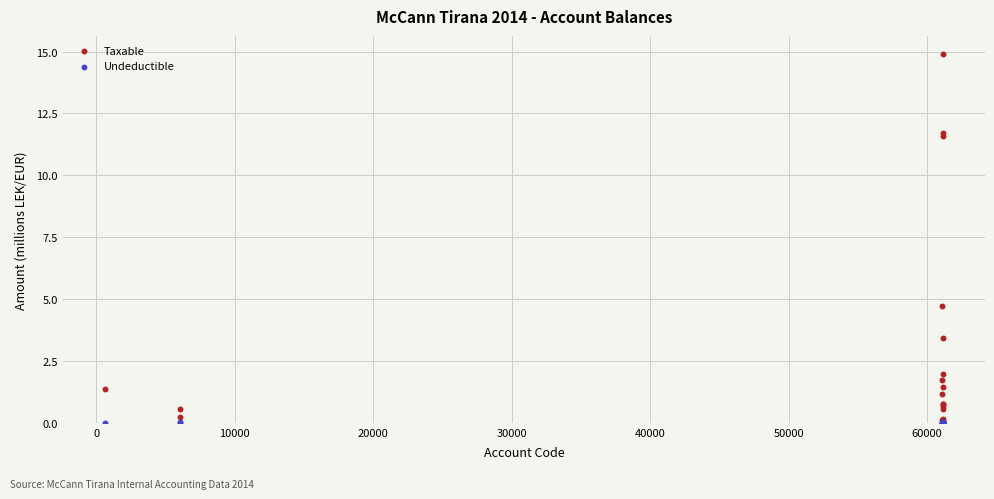

Which series contains the highest Y value?

Taxable